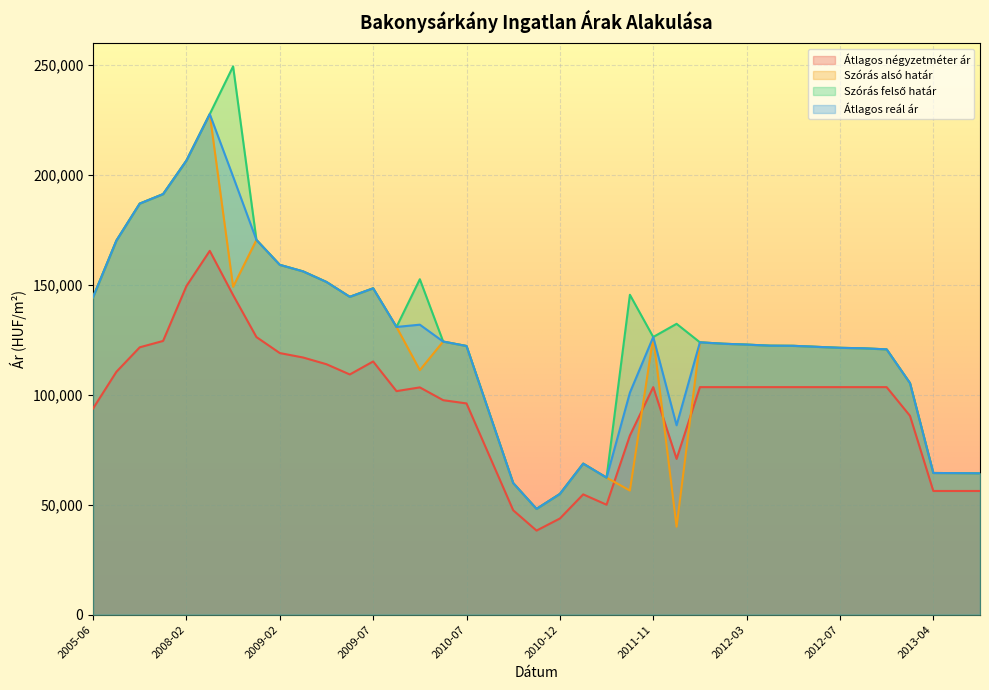

True or false: Szórás felső határ and Átlagos négyzetméter ár cross at least once.

False